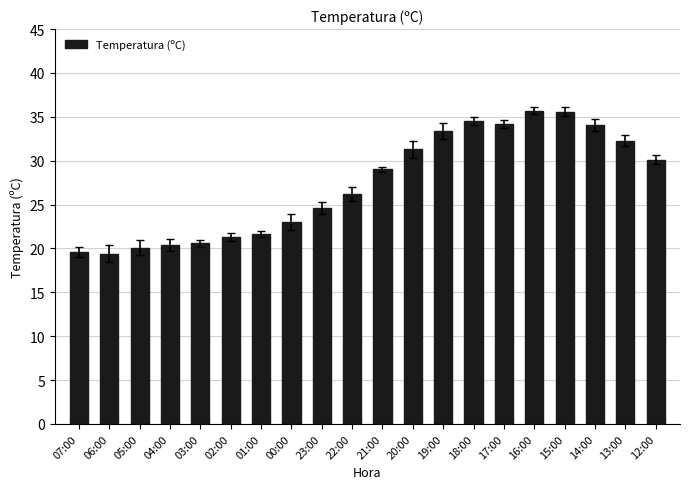

What is the ratio of the value at 04:00 to the value at 19:00?

0.6